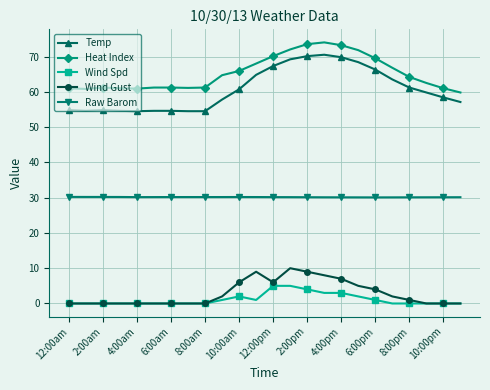

What is the lowest value of the Heat Index series?

59.8